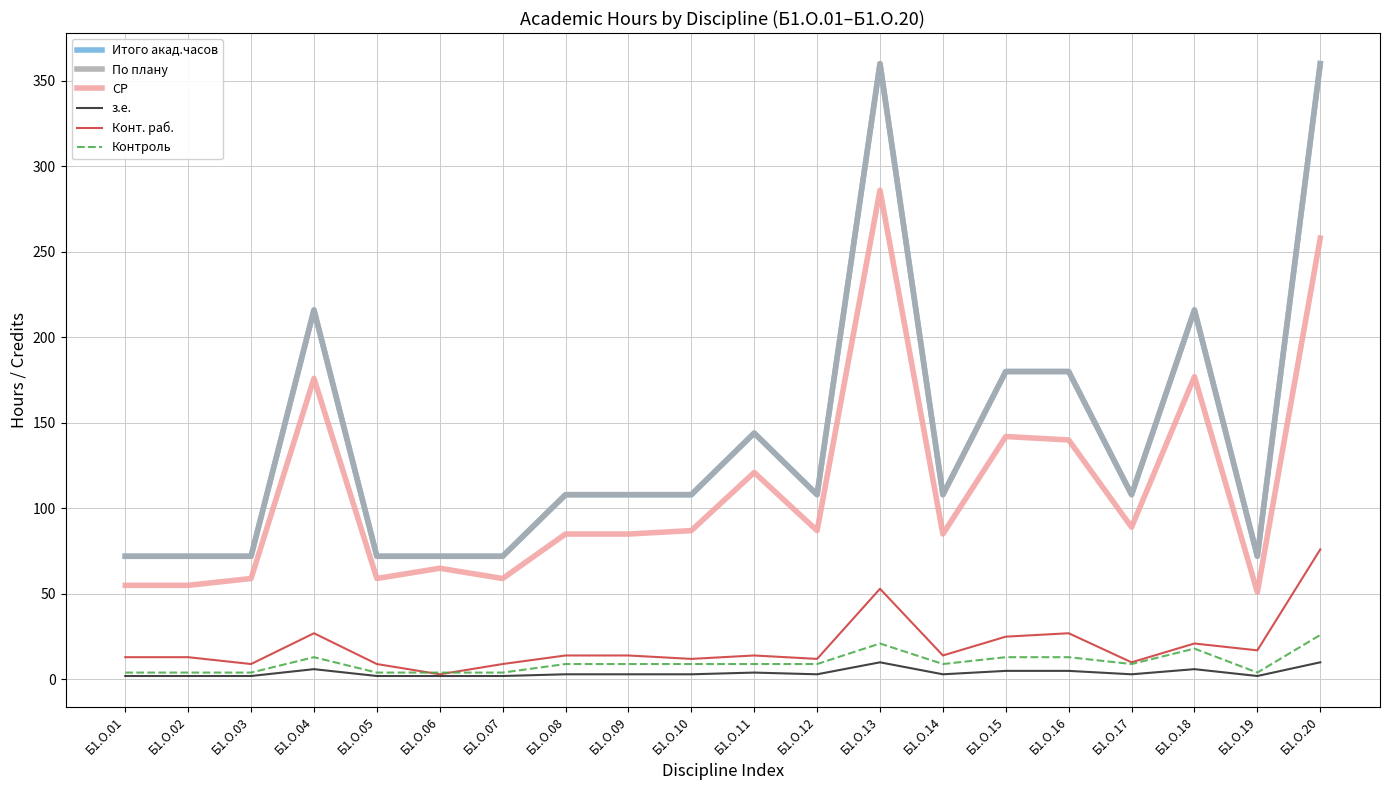

Does the chart display data point markers on the line(s)?

No